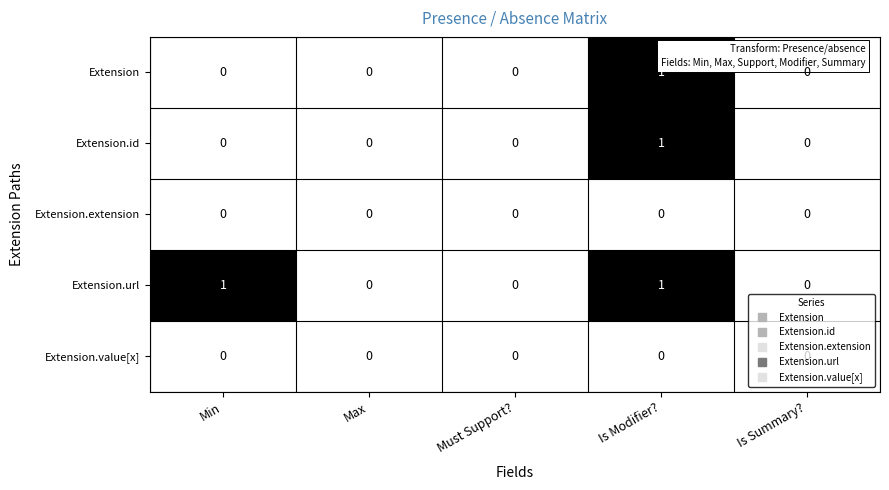

Between Min and Max, which series saw the biggest shift?

Extension.url